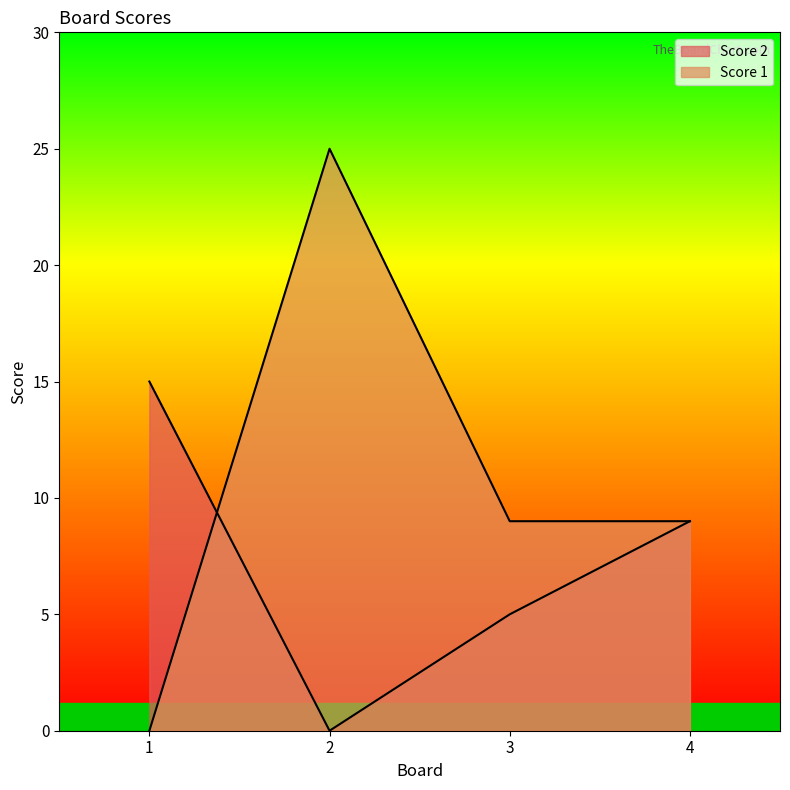

How many data points in Score 1 are less than 9?

1